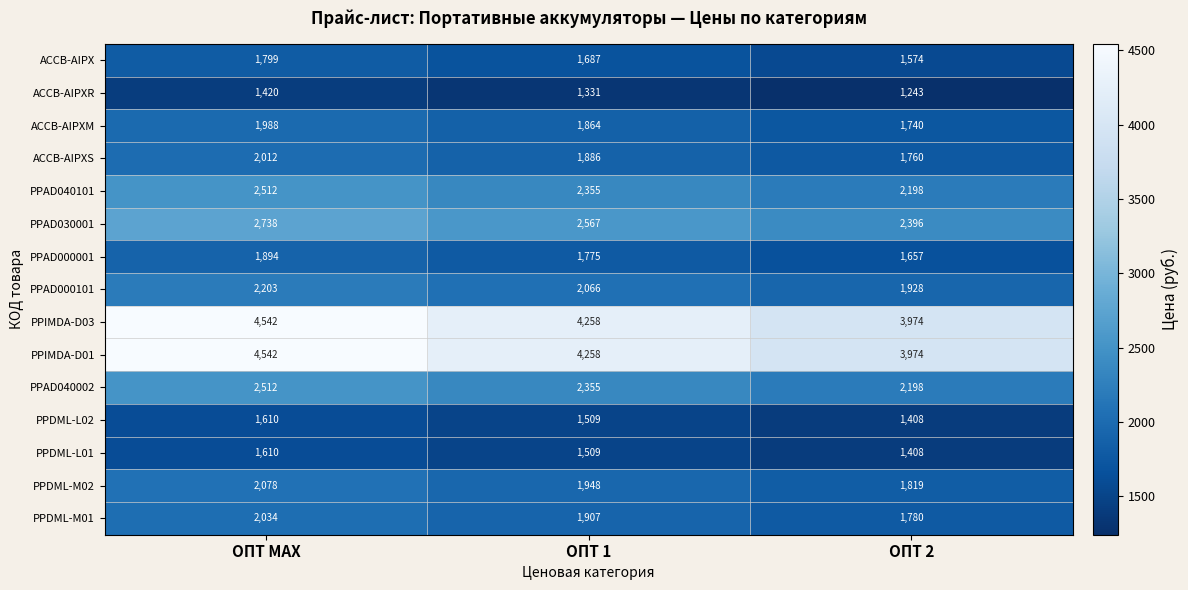

The value of PPDML-M01 at ОПТ 2 is 1780. True or false?

True